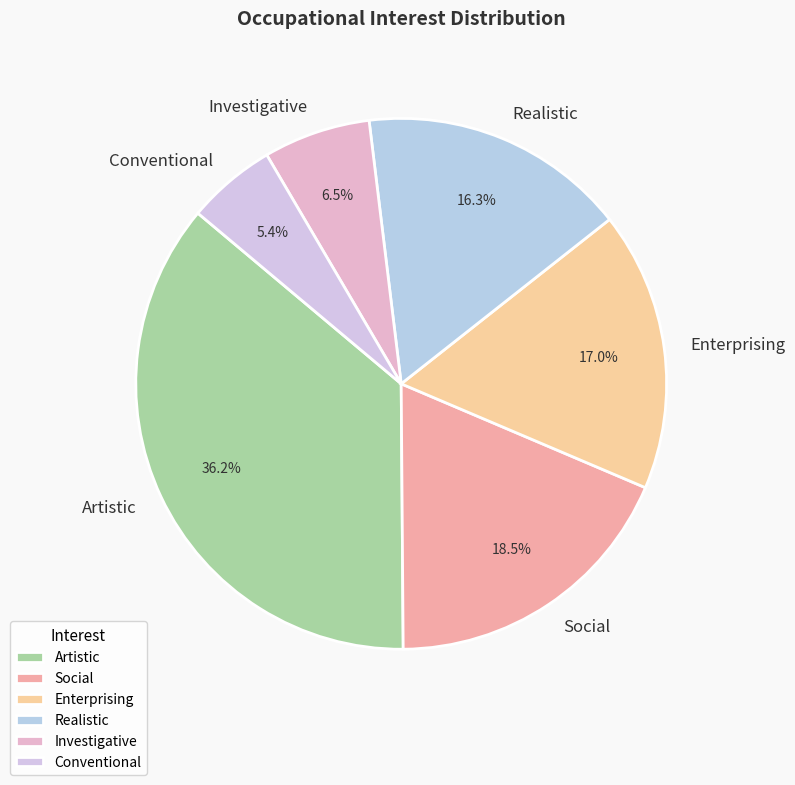

To the nearest percent, what is the combined percentage of Enterprising and Artistic?

53%